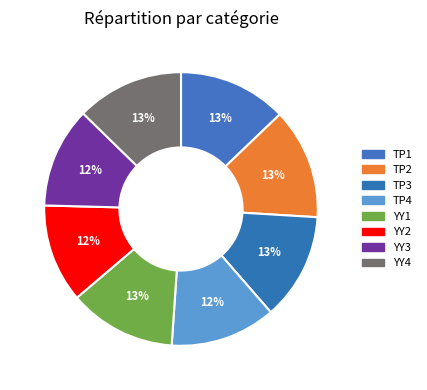

Rank the categories by value from highest to lowest.

TP2, TP1, YY4, YY1, TP3, TP4, YY3, YY2